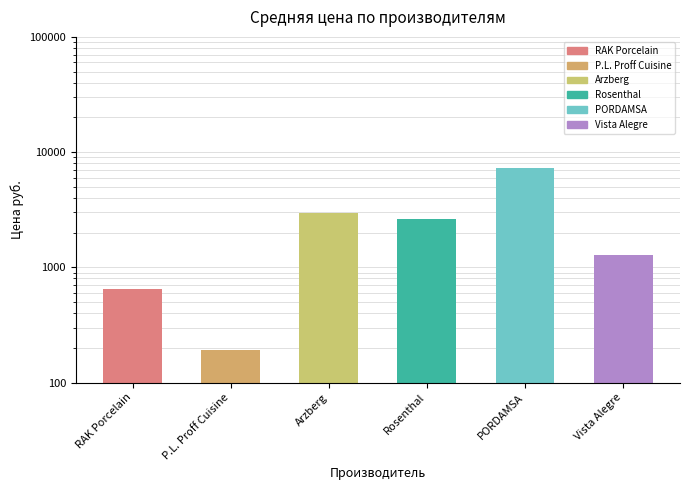

True or false: the data shows 2604.6 at Rosenthal.

True